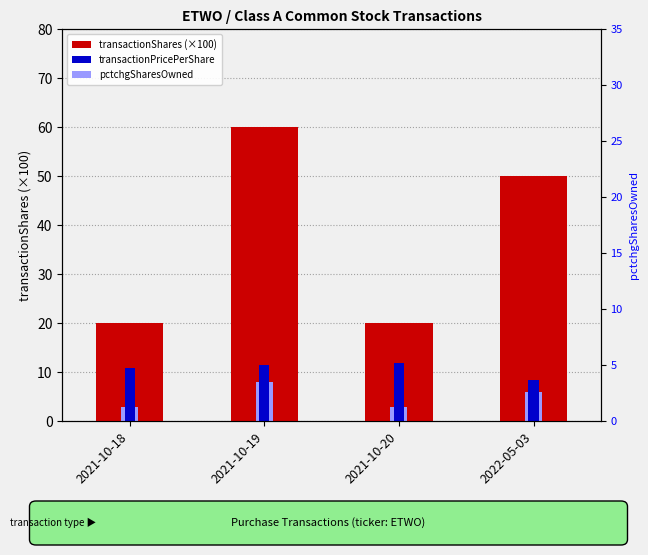

What is the label of the 2nd bar from the right?

2021-10-20